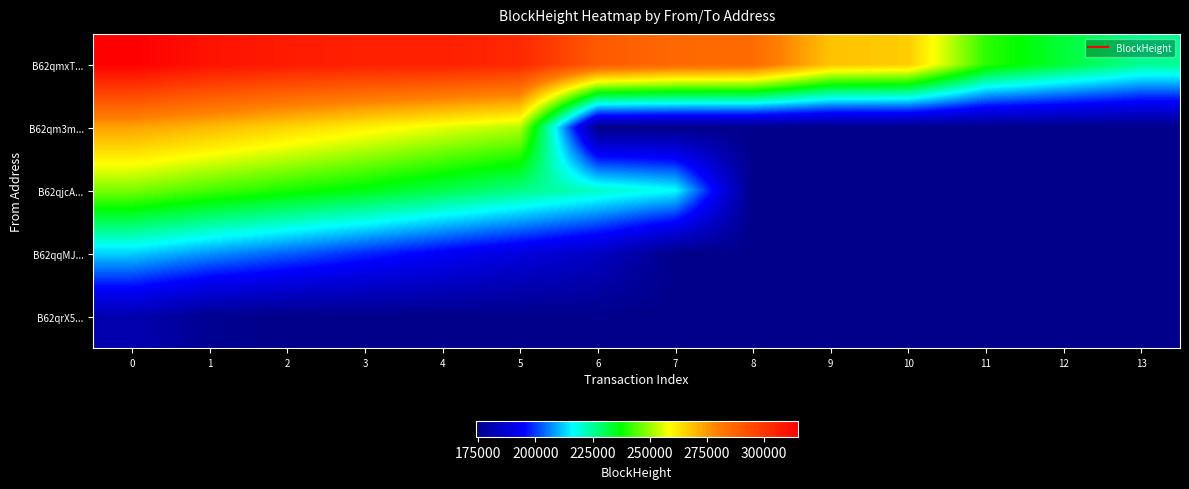

How many categories are shown in the chart?

14